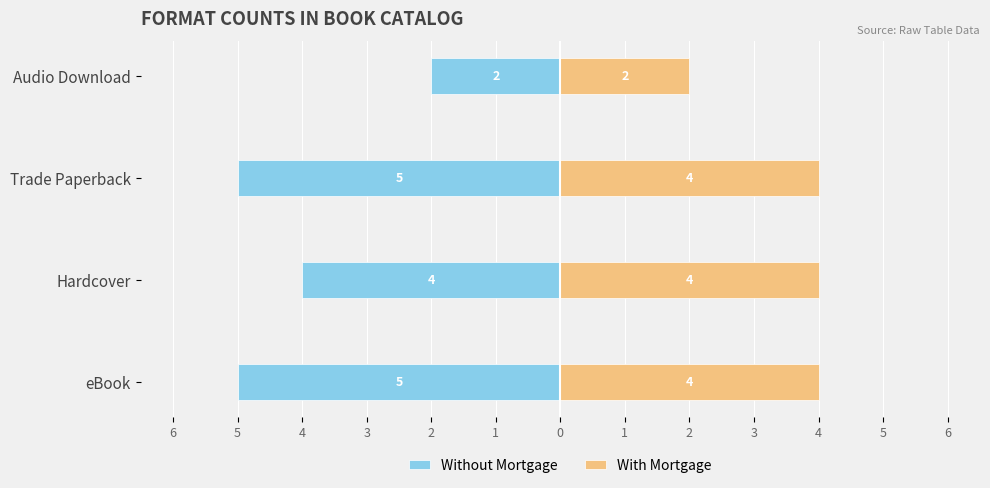

What is the spread (max minus min) of values at Audio Download?

4